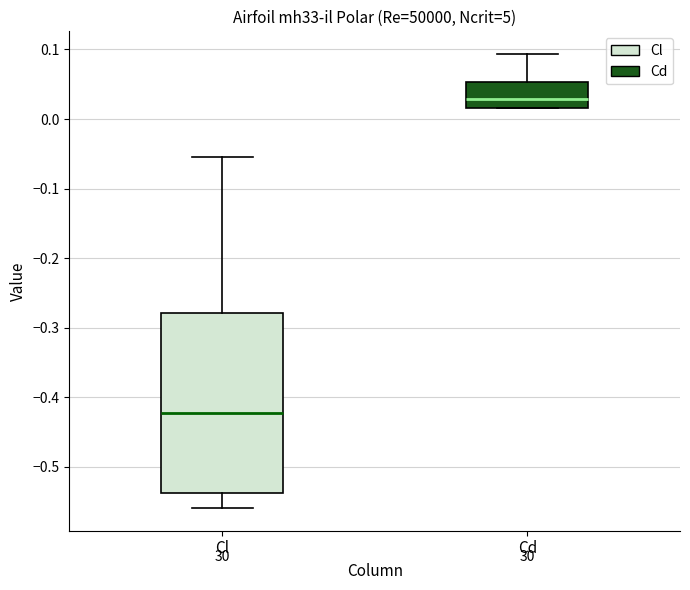

Where does the upper whisker of the box for Cd end on the y-axis? The values are not printed on the chart, so give them approximately, as read against the axis.

0.09